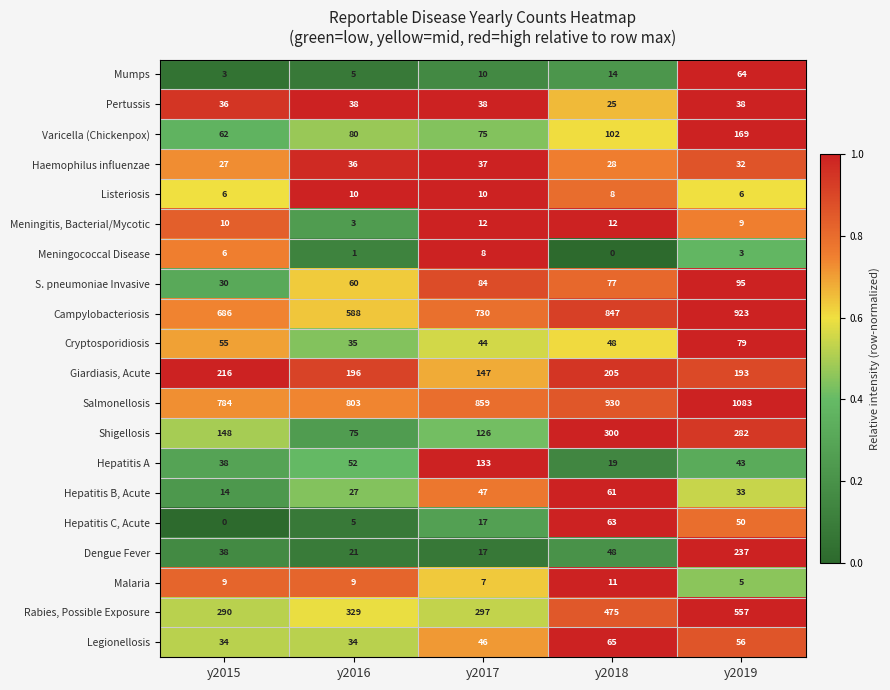

What is the difference between the Giardiasis, Acute values at y2017 and y2015?

69